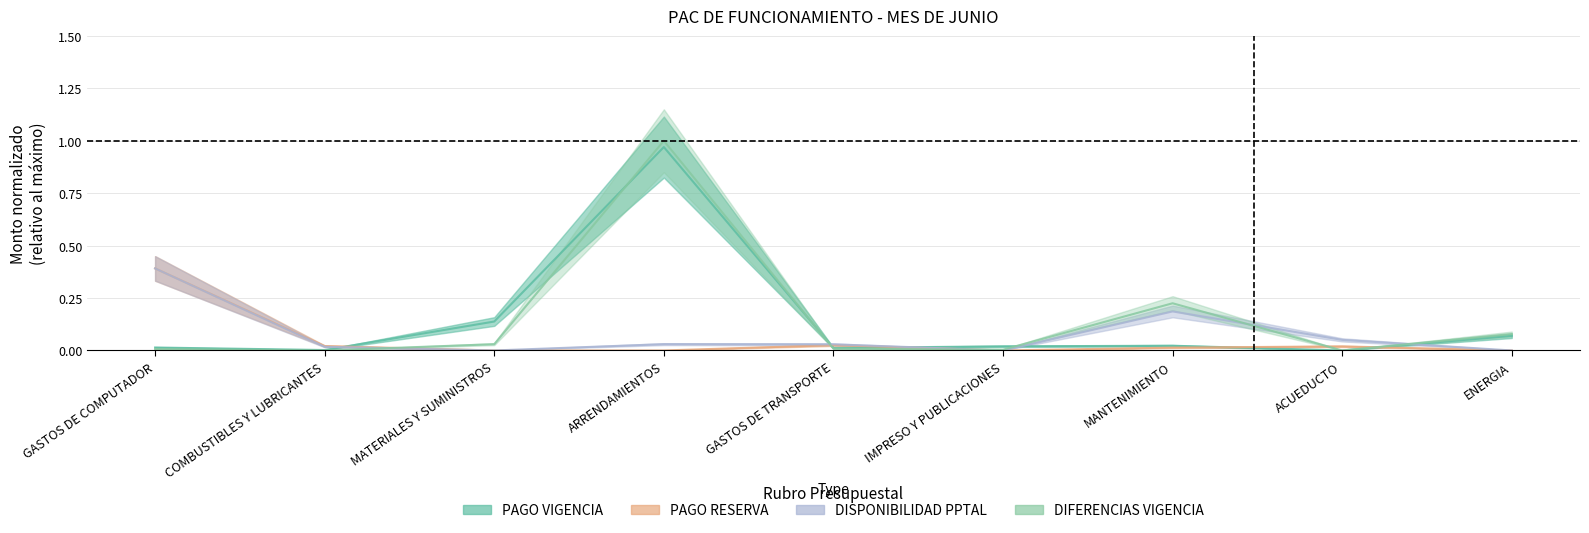

Is it true that DIFERENCIAS VIGENCIA equals 1.0 at ARRENDAMIENTOS?

True